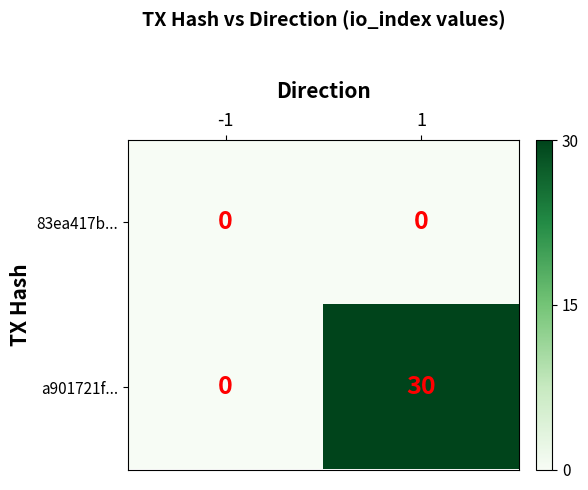

The value of a901721f... at 1 is 9. True or false?

False